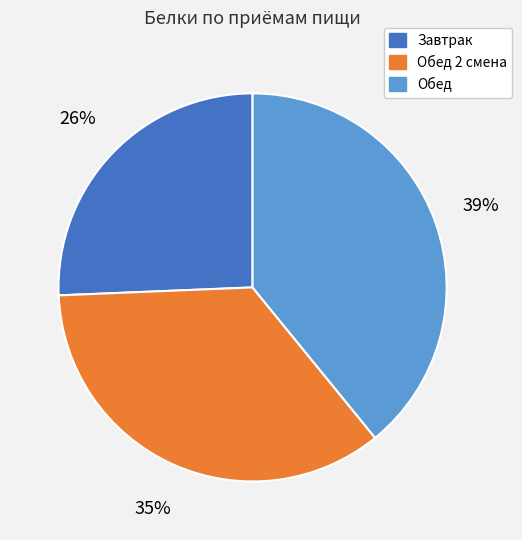

To the nearest percent, what is the difference between the largest and smallest slice percentages?

13%